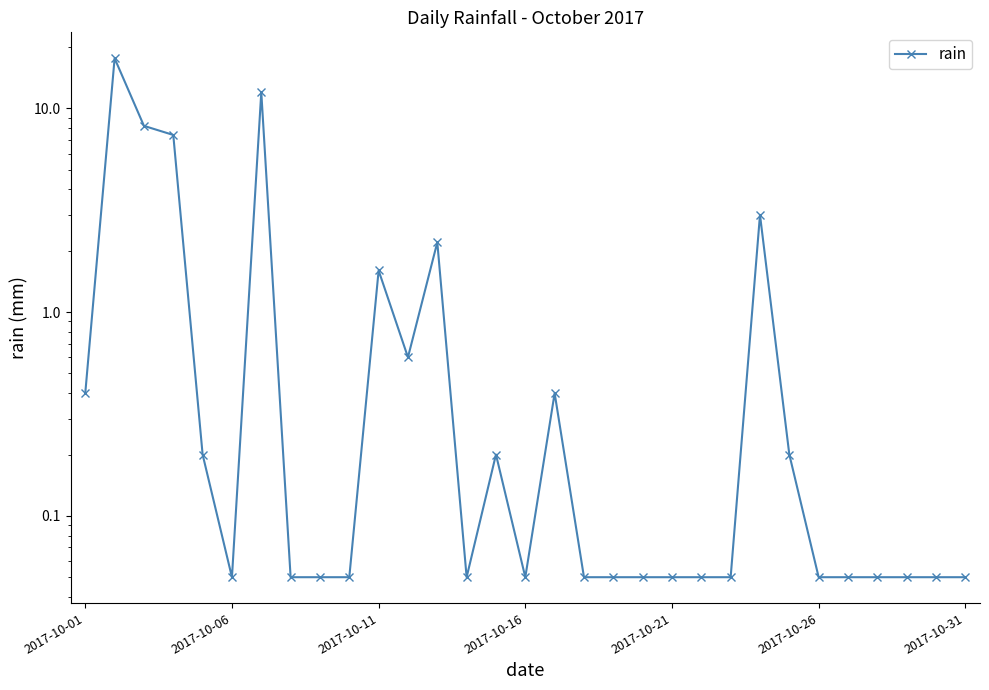

What is the value of the 28th point from the left?

0.1